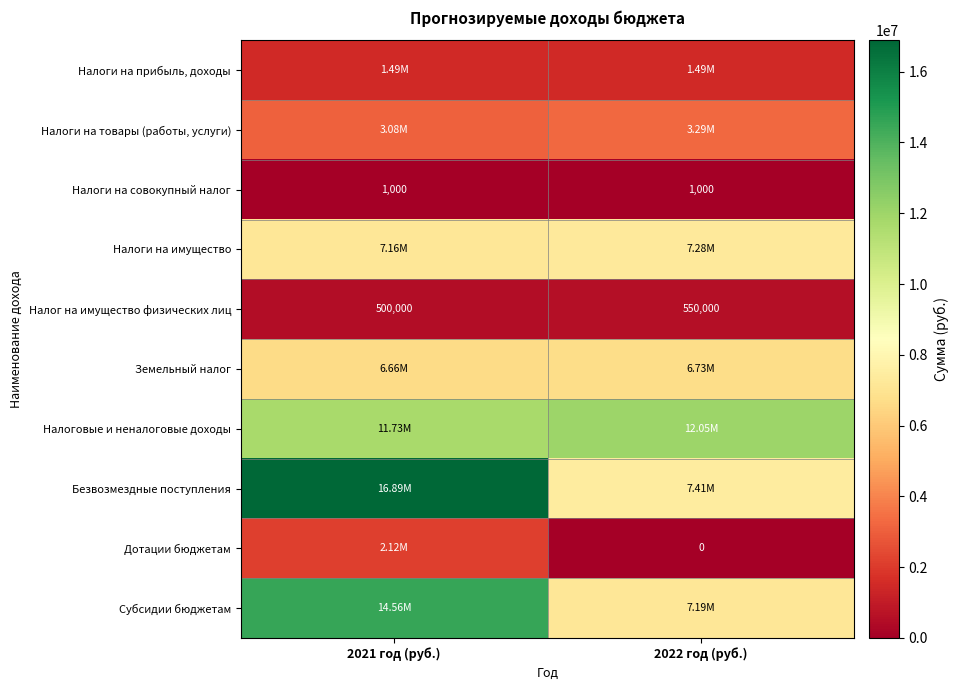

What value does the Налоги на совокупный налог series have at 2022 год (руб.)?

1000